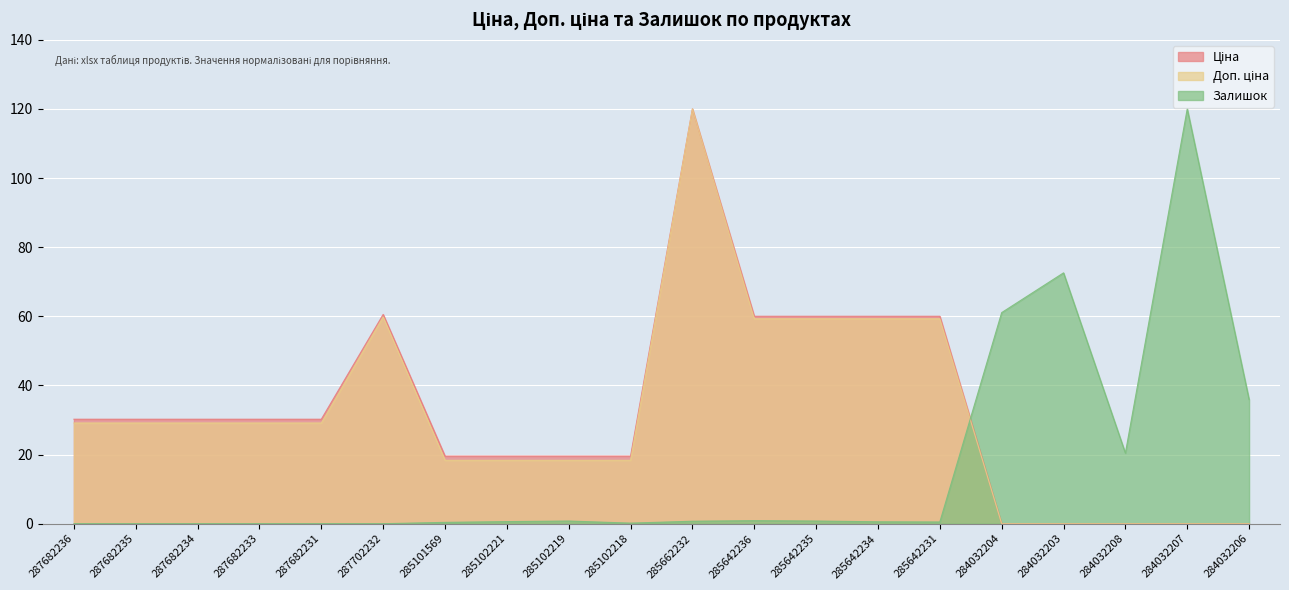

What are all the series names shown in the legend?

Ціна, Доп. ціна, Залишок